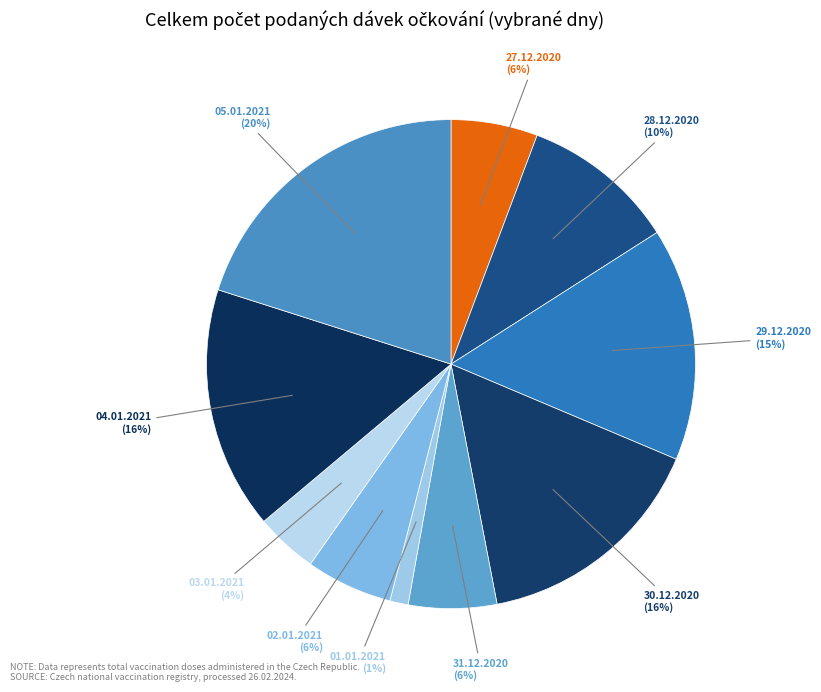

Which slice is the largest?

05.01.2021